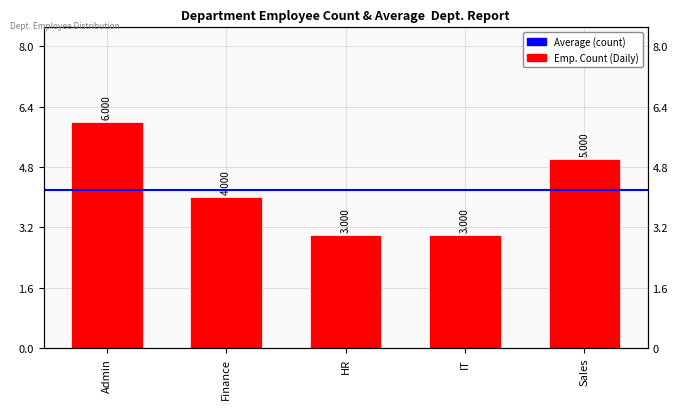

Reading left to right, what are all the values shown in this chart?

6	4	3	3	5